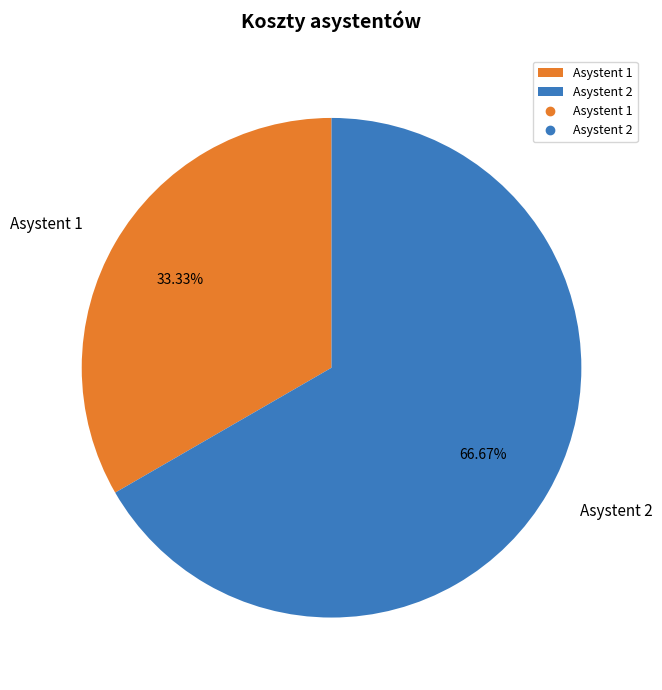

Is it true that Asystent 1 is 33% of the pie?

True